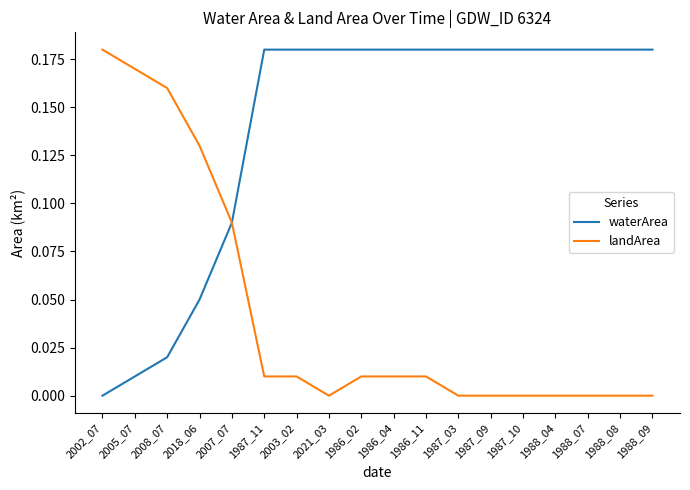

Which series has the largest total across all categories?

waterArea